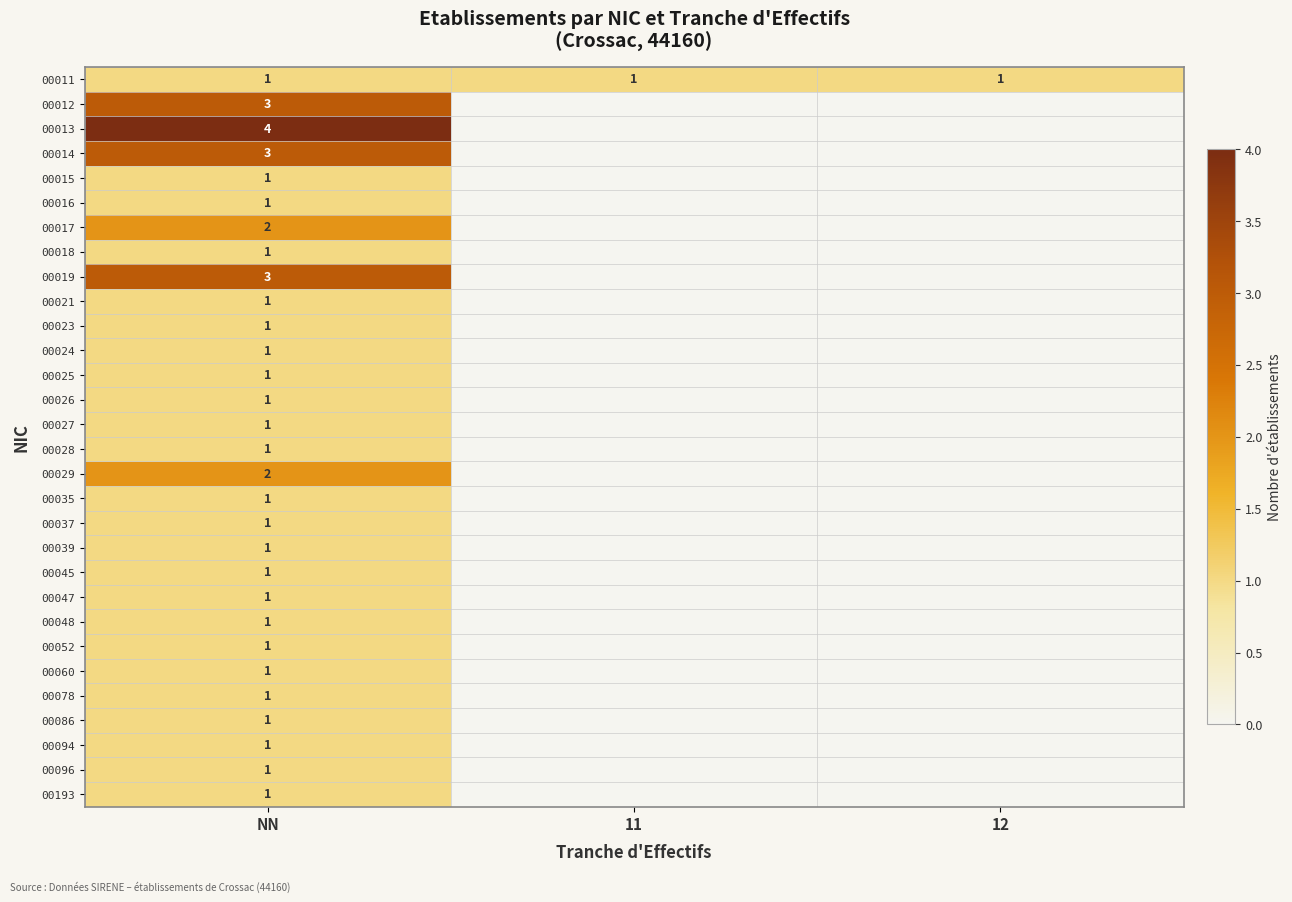

The 00035 series shows 0 at NN. True or false?

False